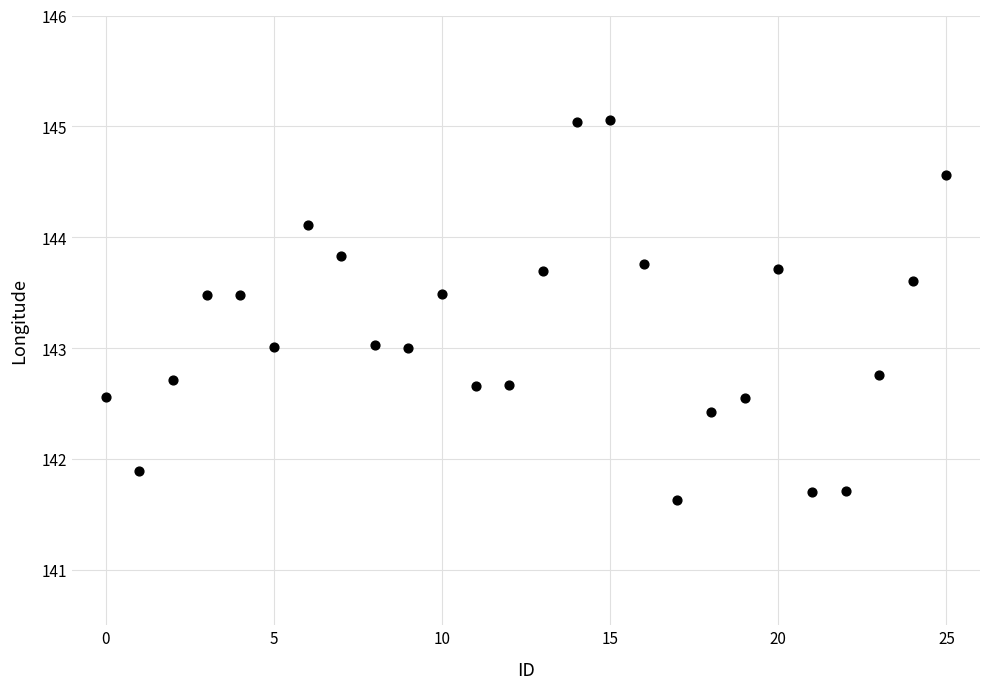

What is the range of Y values (max minus min)?

3.4